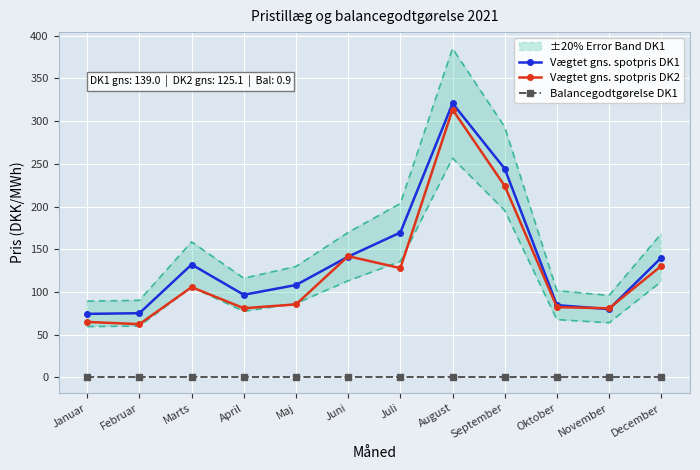

Which series has the largest range (max minus min)?

Vægtet gns. spotpris DK2